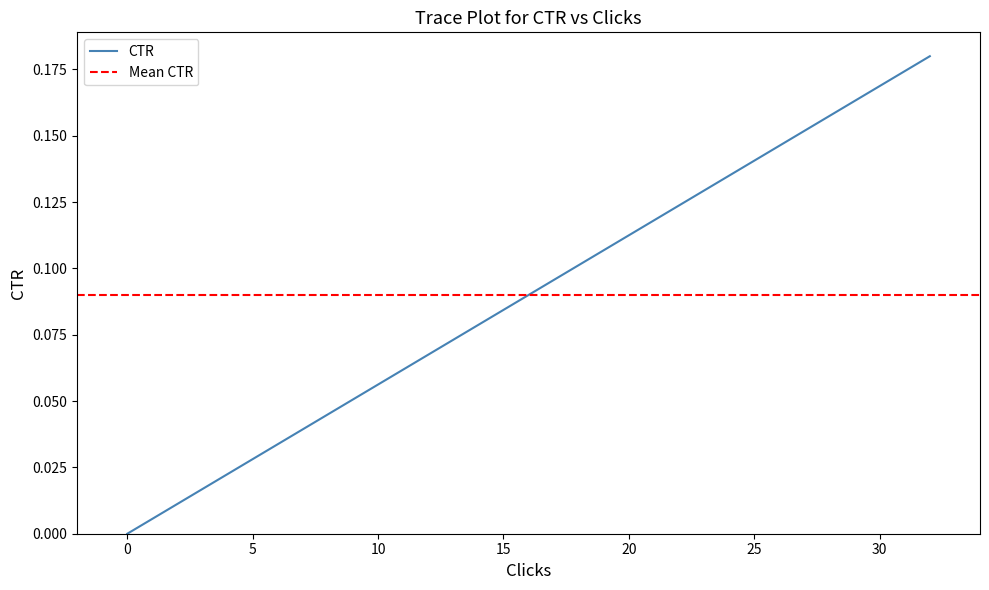

Which series has the largest total across all categories?

CTR